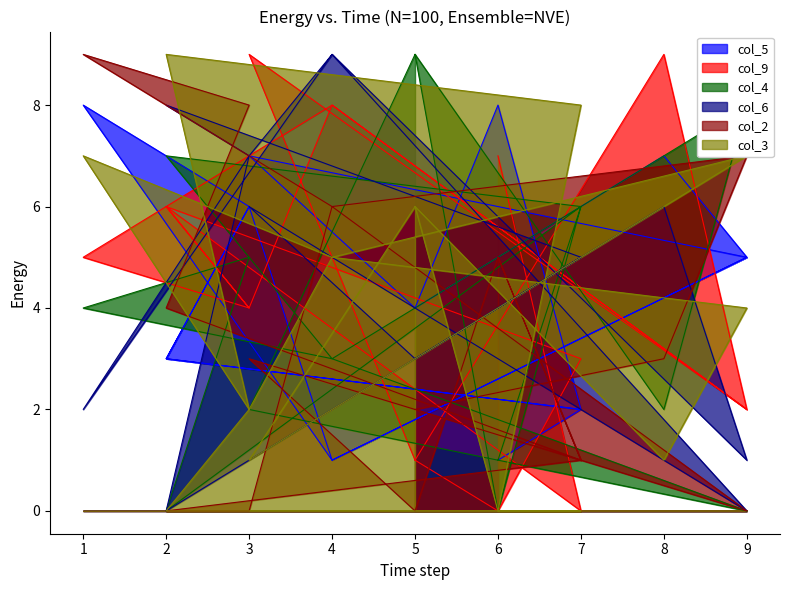

In col_4, how many points are higher than both neighbors (excluding endpoints)?

5